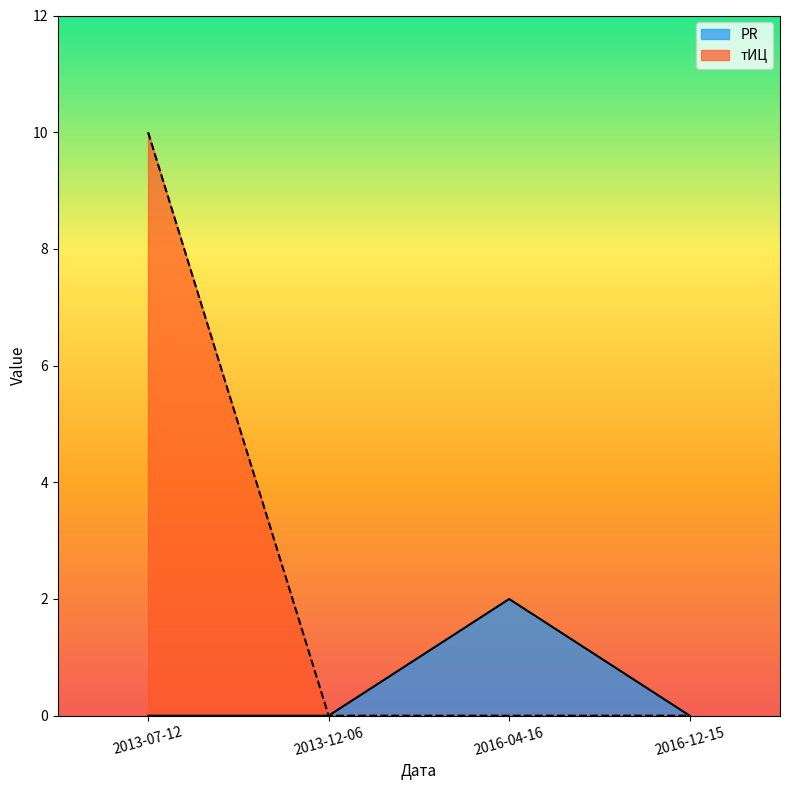

True or false: тИЦ and PR cross at least once.

False